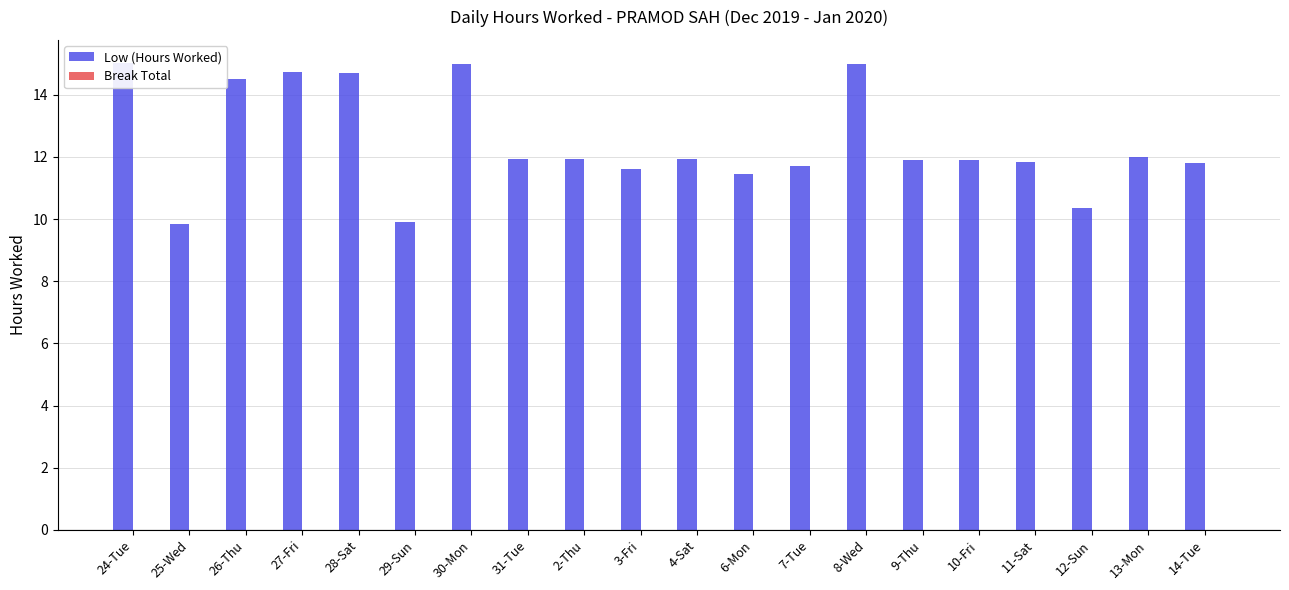

How many bars are there in each group?

2